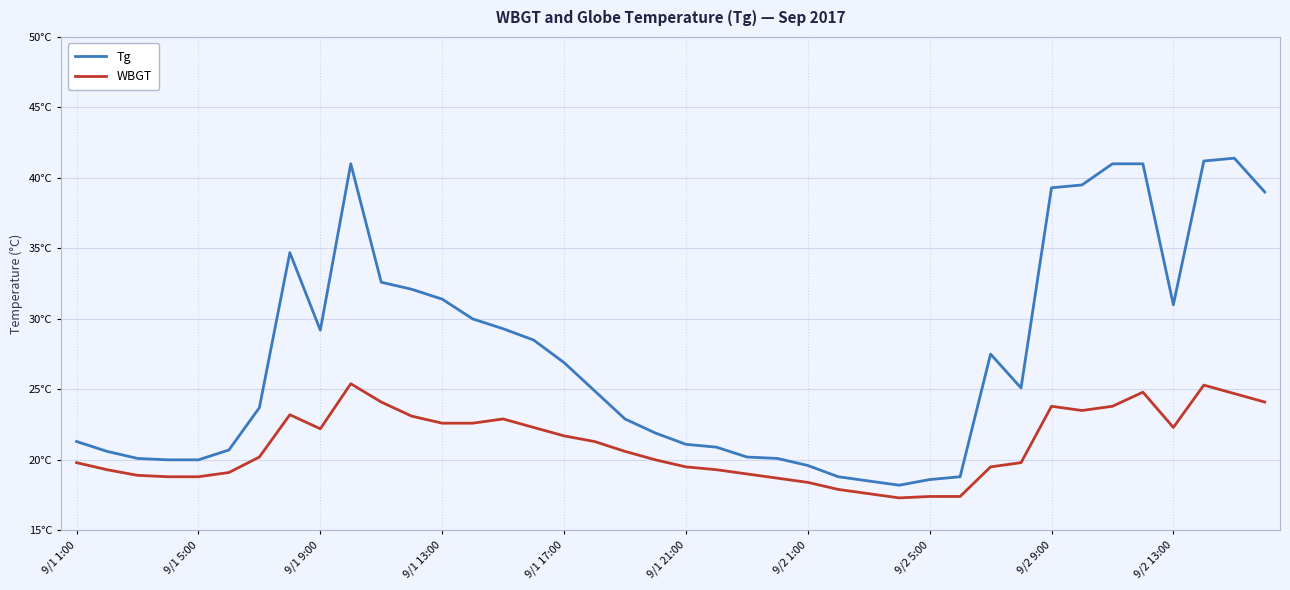

Does the chart have visible grid lines?

Yes